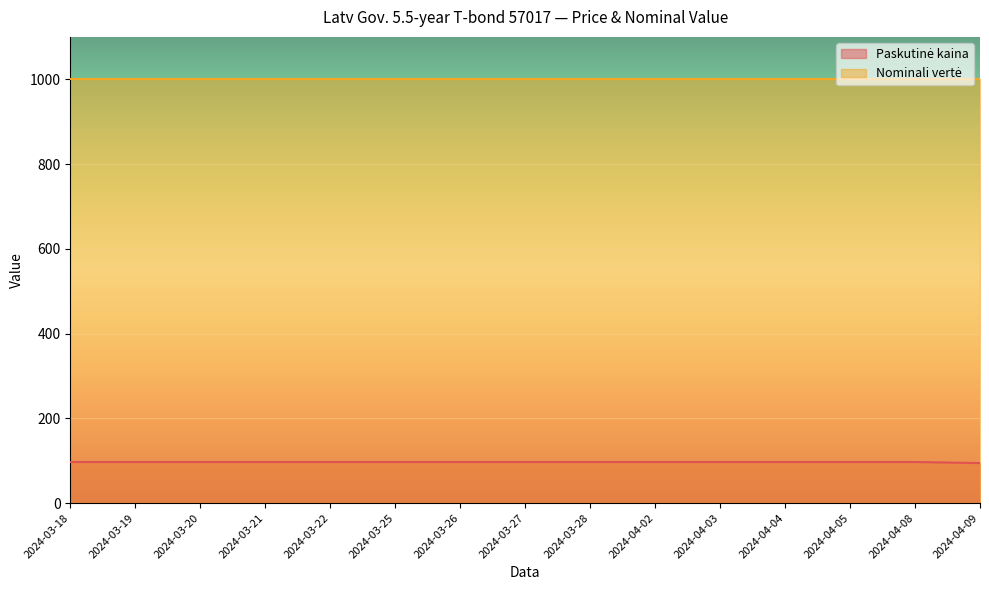

What position from the right is 2024-03-25?

10